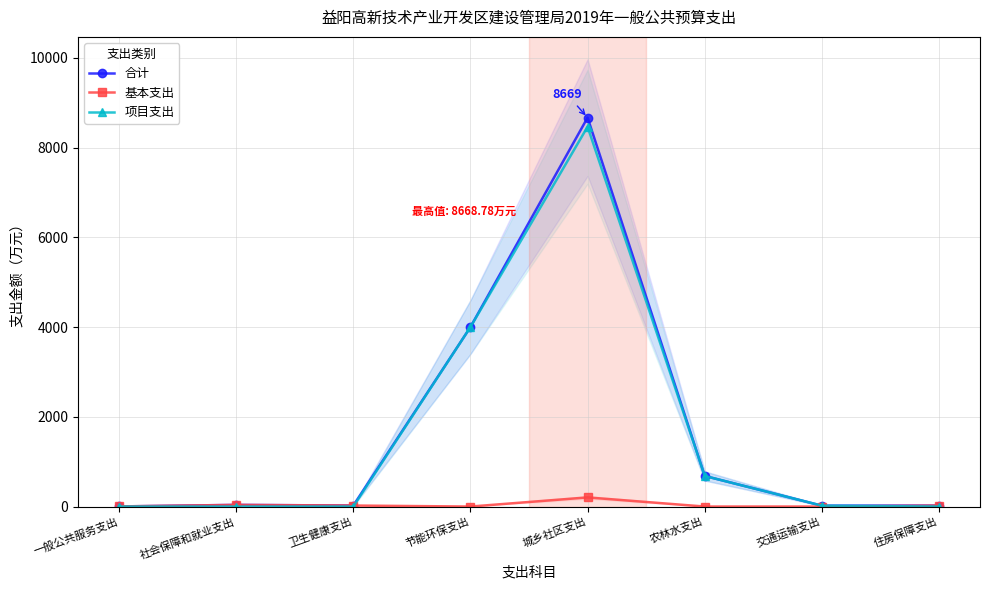

Which series has the largest range (max minus min)?

合计